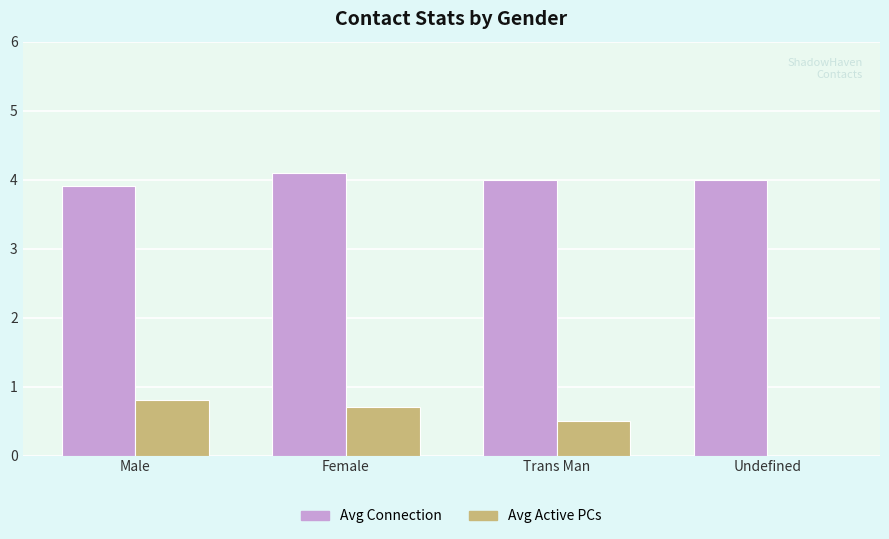

Which series has the largest total across all categories?

Avg Connection